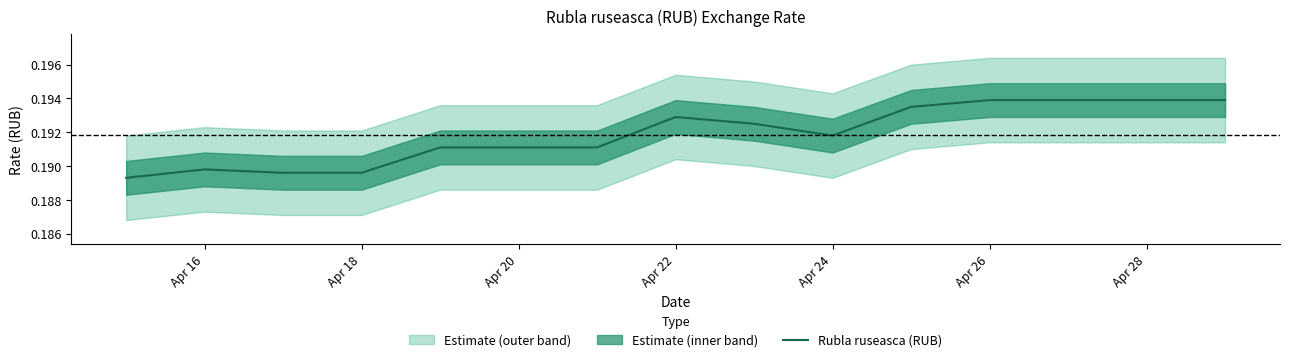

The value of Rubla ruseasca (RUB) at Apr 18 is 0.1. True or false?

False